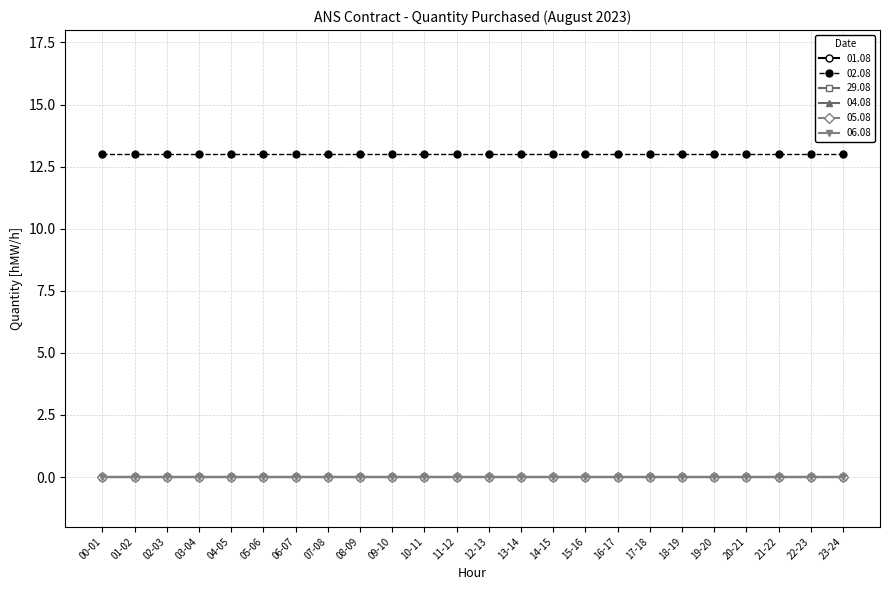

What is the total value across all series at 08-09?

13